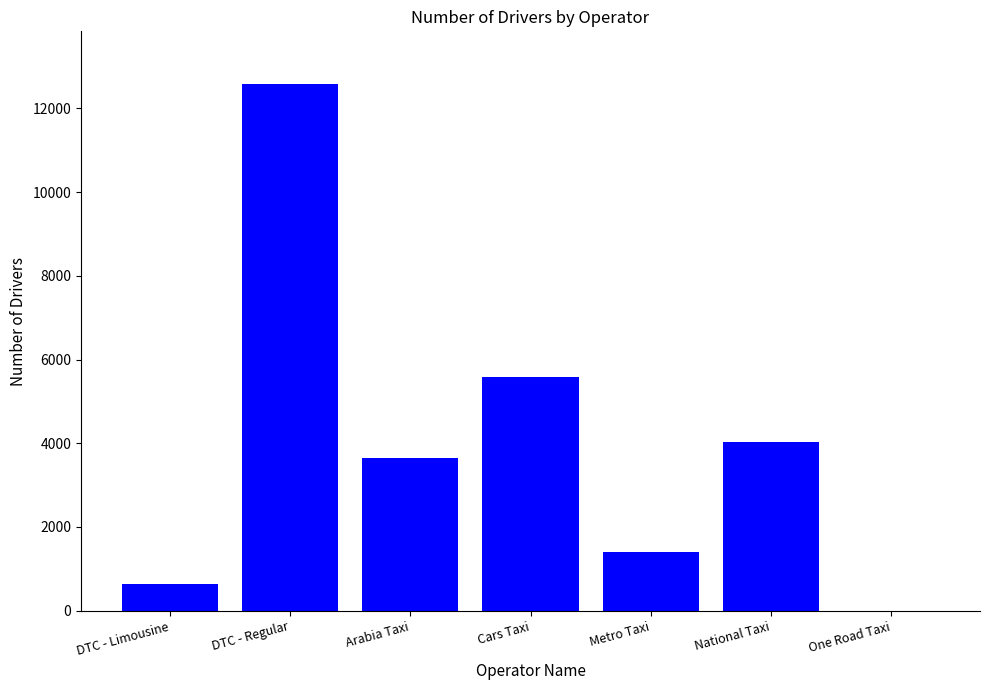

What is the change in value from DTC - Limousine to One Road Taxi?

-649